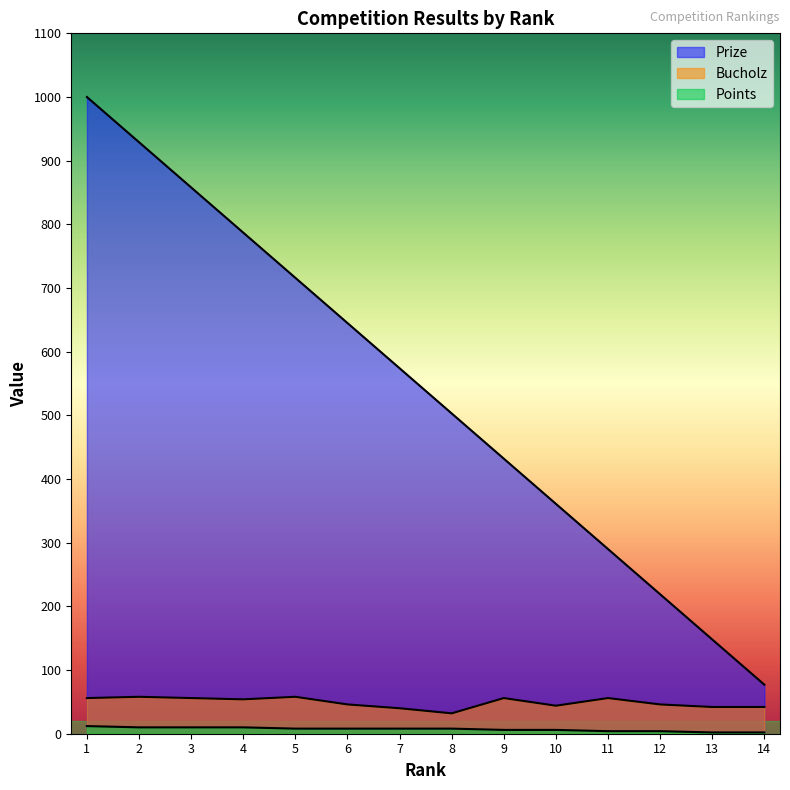

What is the average value of the Bucholz series?

49